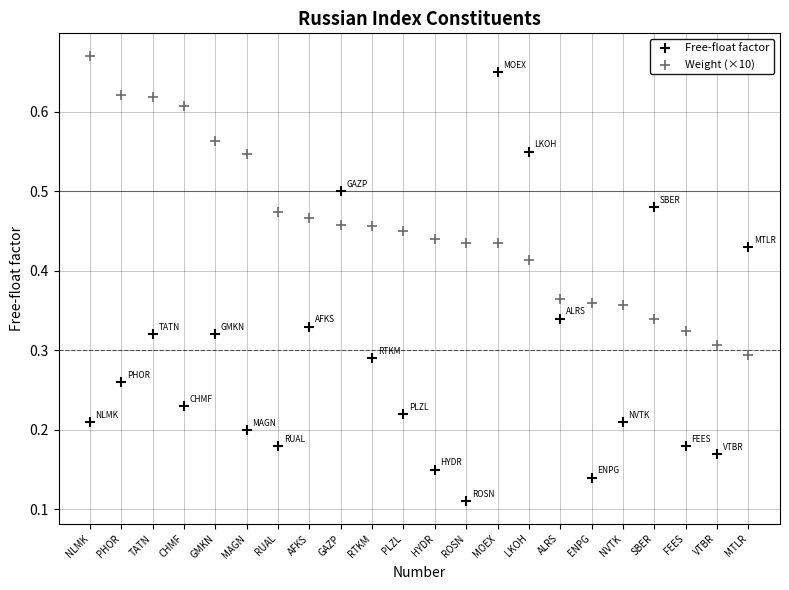

What are all the series names shown in the legend?

Free-float factor, Weight (×10)